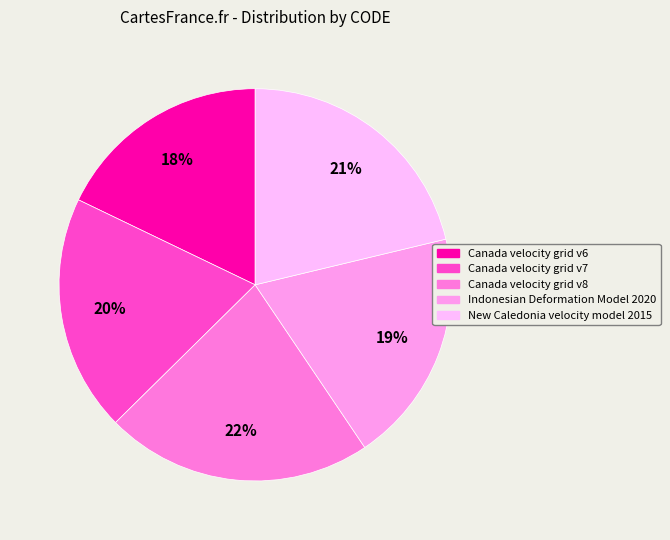

Is there any slice that represents more than half of the pie?

No